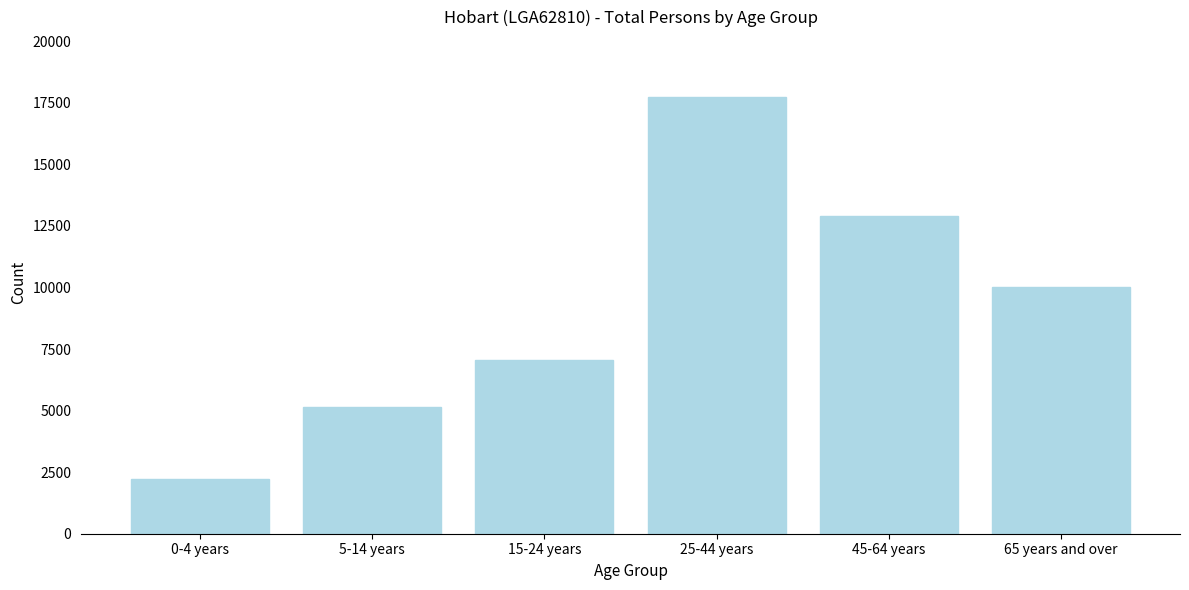

Reading left to right, extract all data points from this chart.

2202	5154	7061	17732	12907	10018